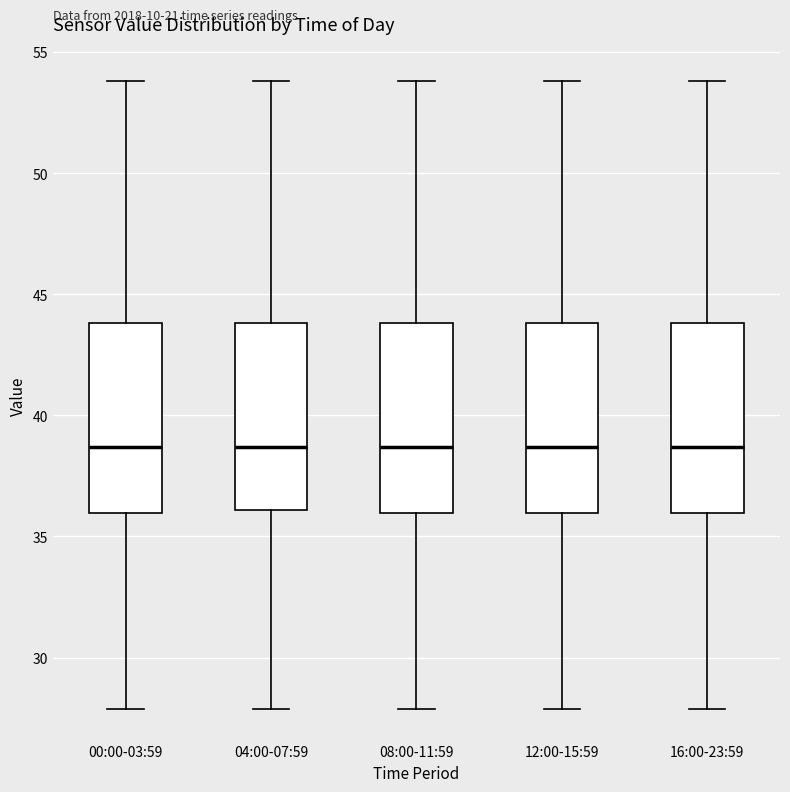

Reading left to right, read every box against the y-axis: the position of its median line, the range the box covers, and the ends of its whiskers. The values are not printed on the chart, so give them approximately, as read against the axis.

00:00-03:59: median 38.5, box 36.0 to 44.0, whiskers 28.0 to 54.0
04:00-07:59: median 38.5, box 36.0 to 44.0, whiskers 28.0 to 54.0
08:00-11:59: median 38.5, box 36.0 to 44.0, whiskers 28.0 to 54.0
12:00-15:59: median 38.5, box 36.0 to 44.0, whiskers 28.0 to 54.0
16:00-23:59: median 38.5, box 36.0 to 44.0, whiskers 28.0 to 54.0